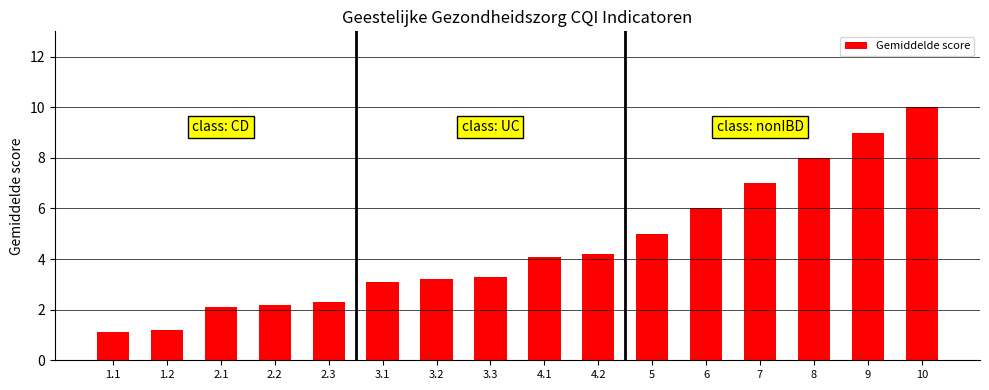

What is the difference between the second highest and second lowest values?

7.8